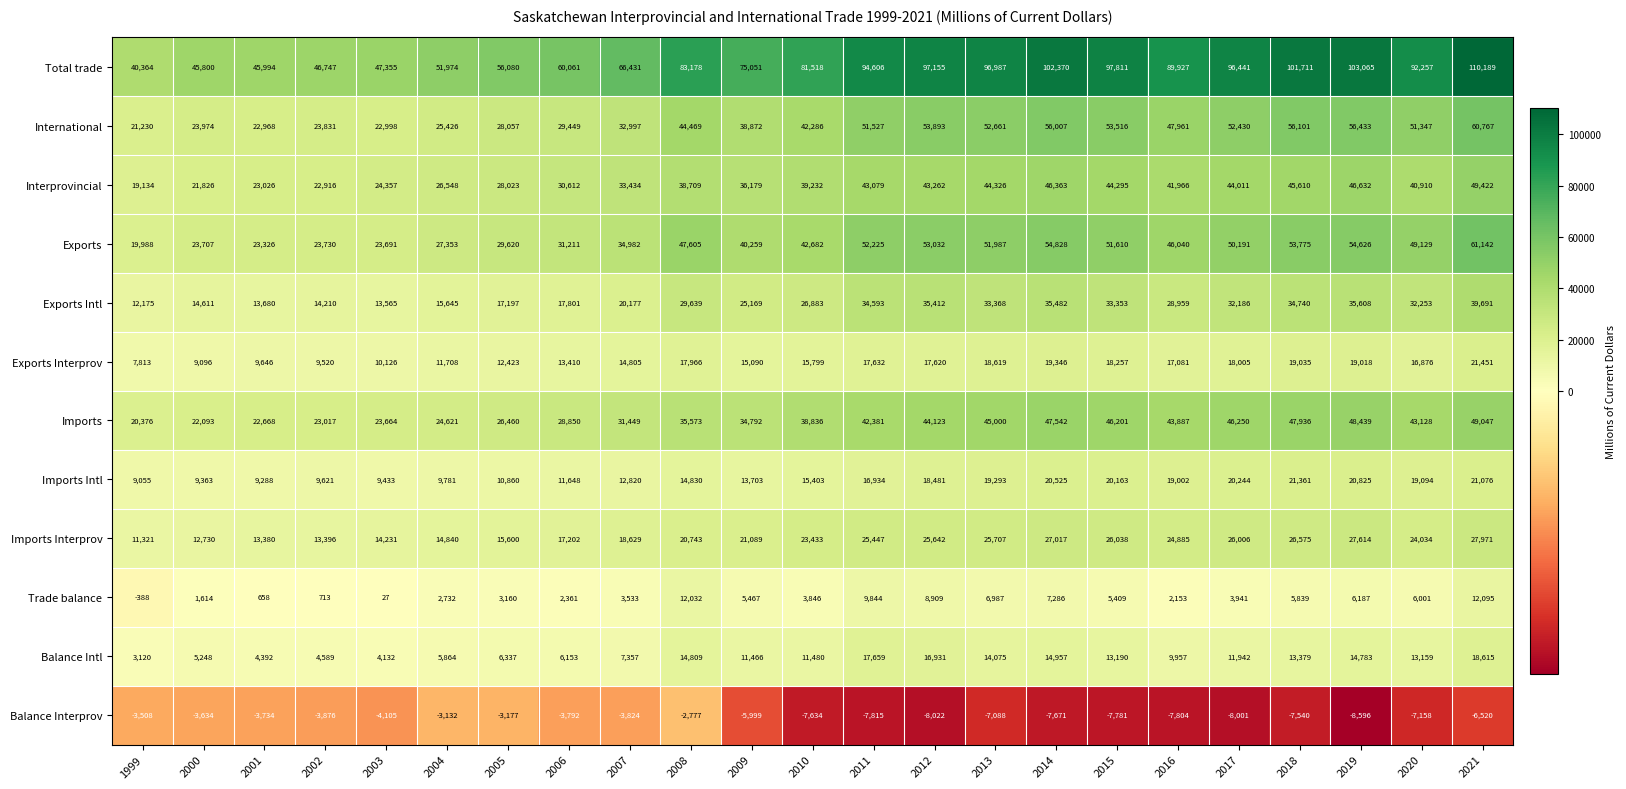

What is the difference between the maximum and minimum values in the Imports Intl series?

12306